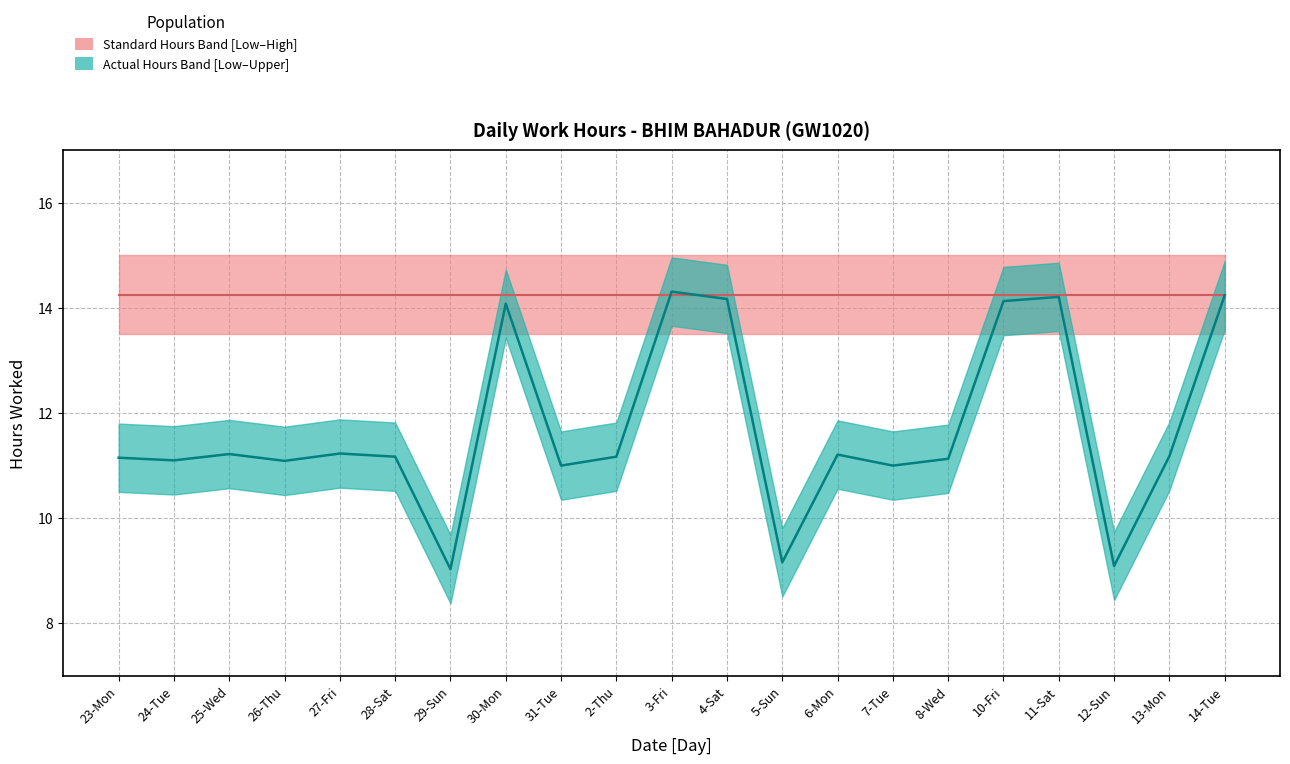

Does the chart display data point markers on the line(s)?

No